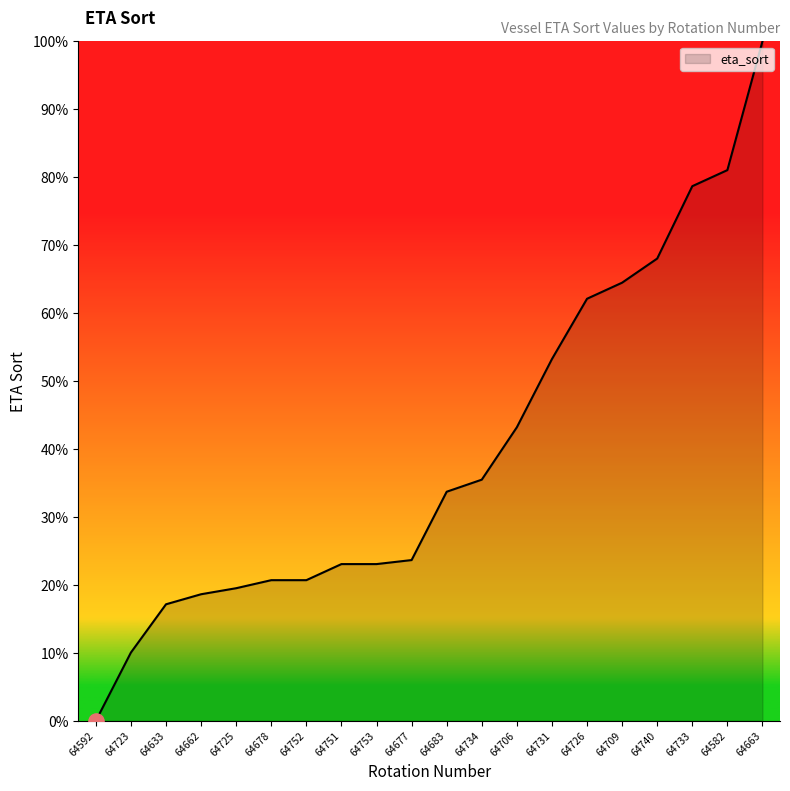

Between 64733 and 64740, which is larger?

64733